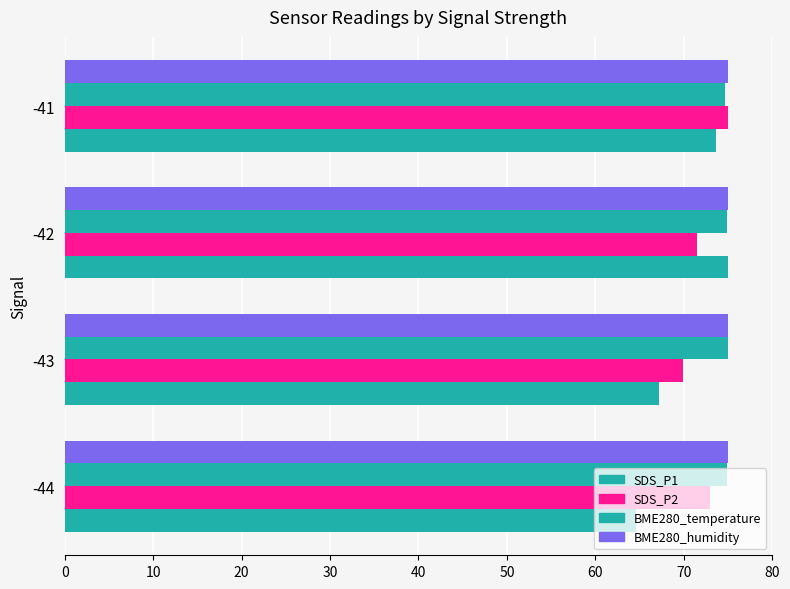

How many distinct data groups are displayed?

4